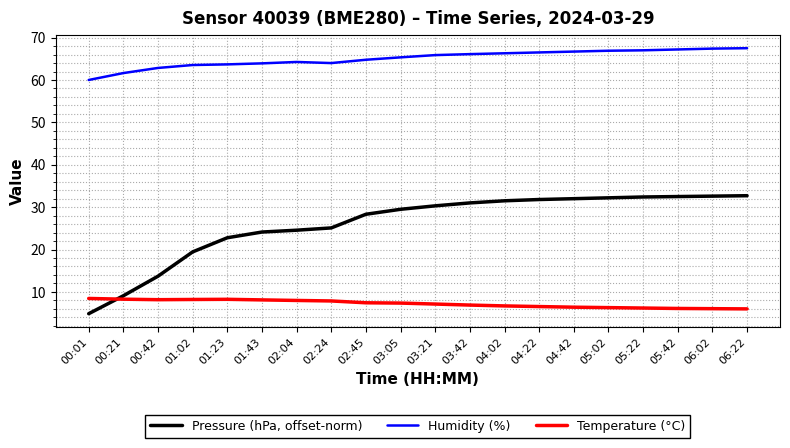

The value of Humidity (%) at 04:02 is 93.0. True or false?

False